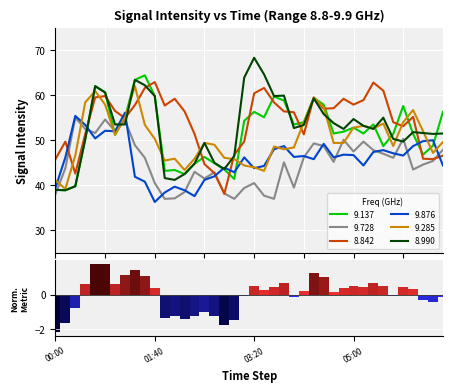

What is the smallest value displayed?

36.3